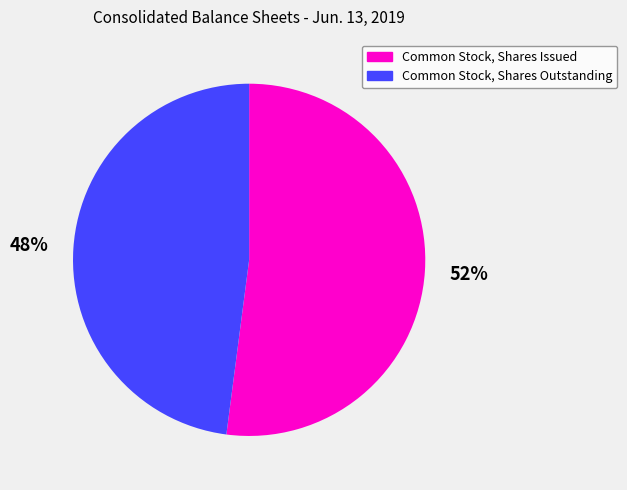

What is the ratio of the value at Common Stock, Shares Outstanding to the value at Common Stock, Shares Issued?

0.9